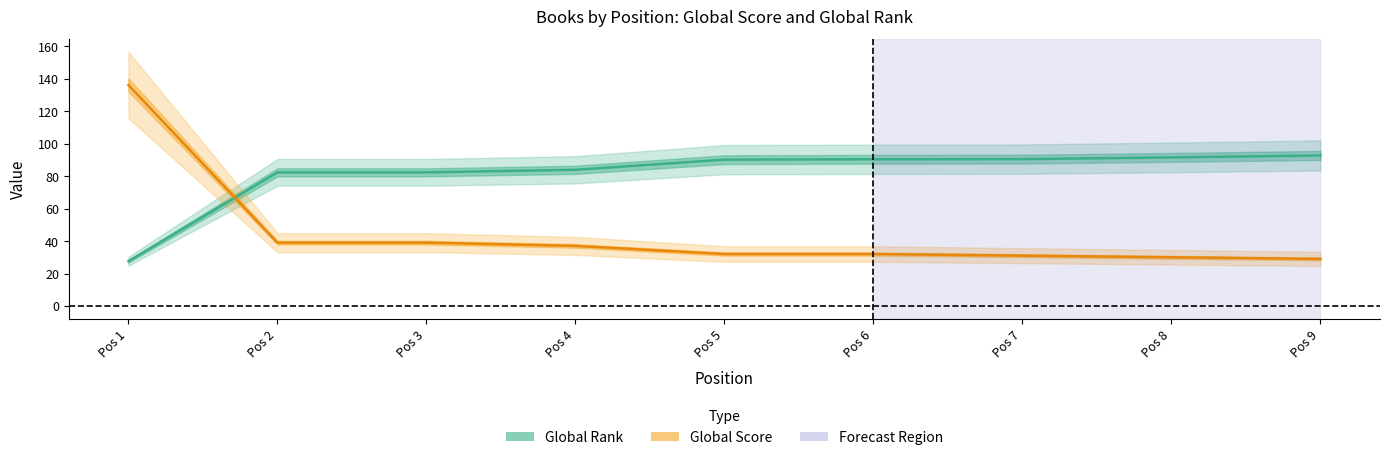

Which series has the largest total across all categories?

Global Rank